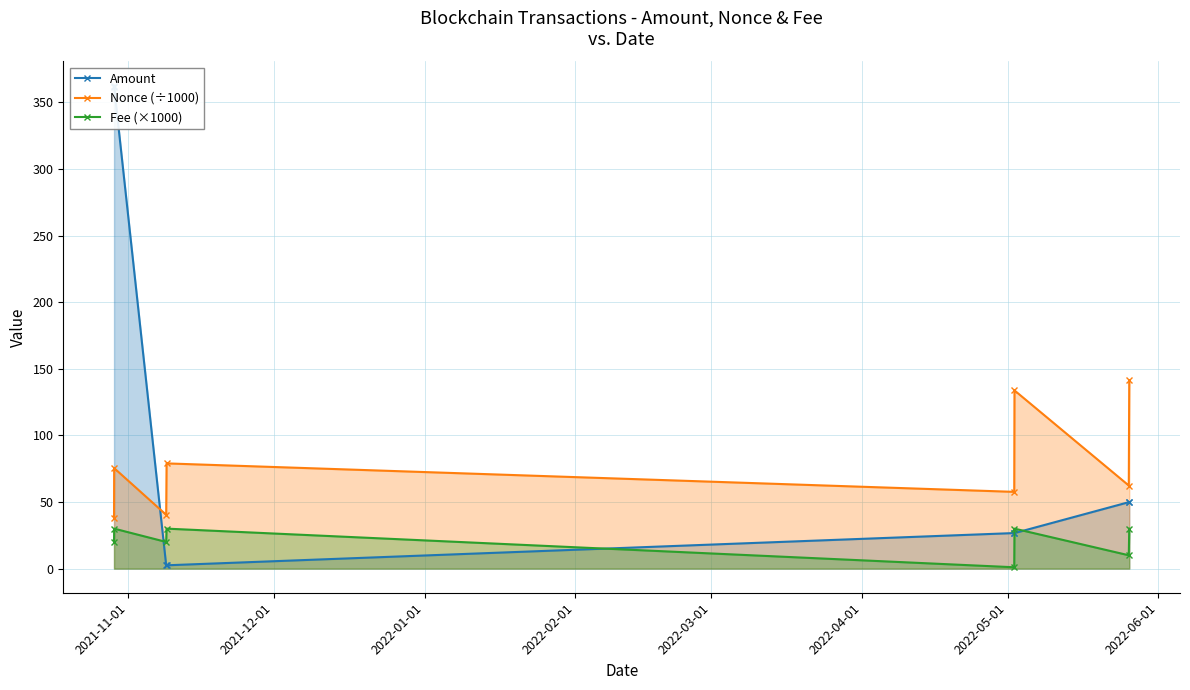

What is the value of the Fee (×1000) point at the 4th from the left?

30.0